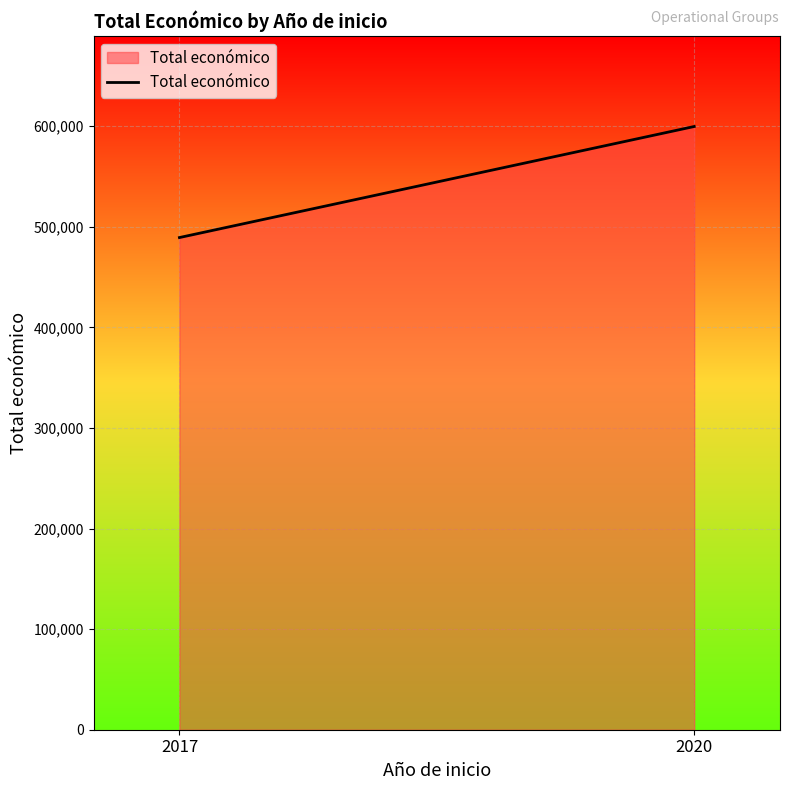

The value at 2020 is 146244. True or false?

False